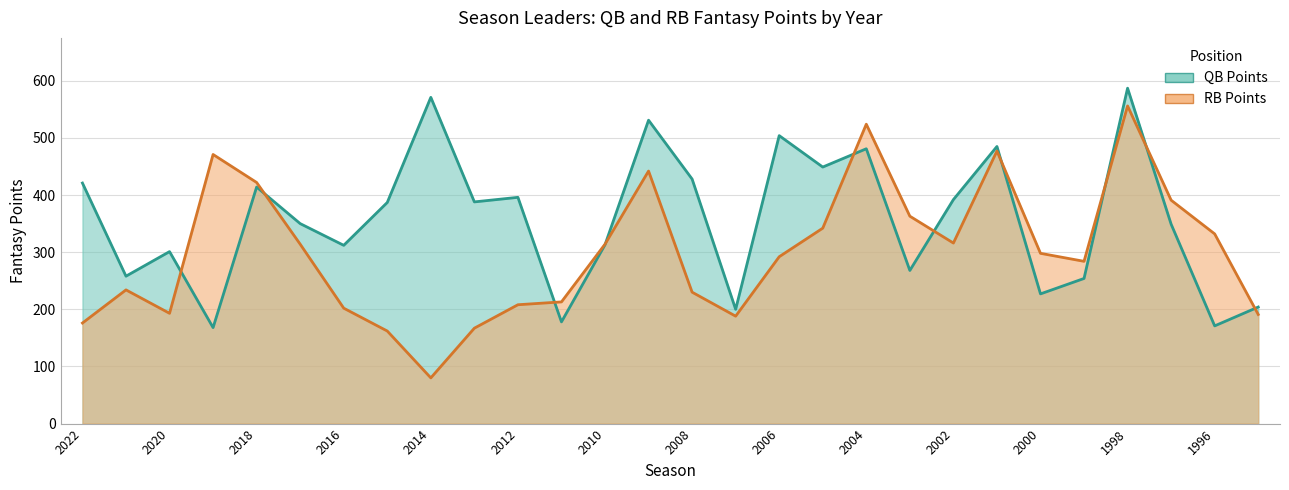

Where do QB Points and RB Points first cross each other?

2020 and 2019